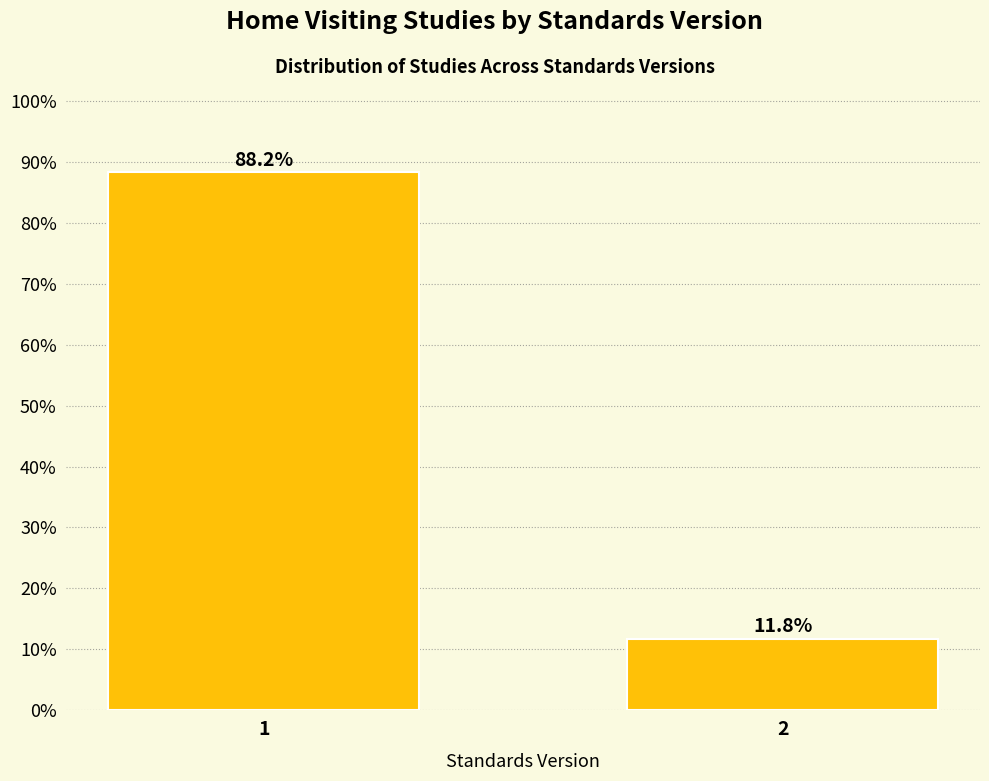

Reading right to left, transcribe all the data shown in this chart.

11.8	88.2